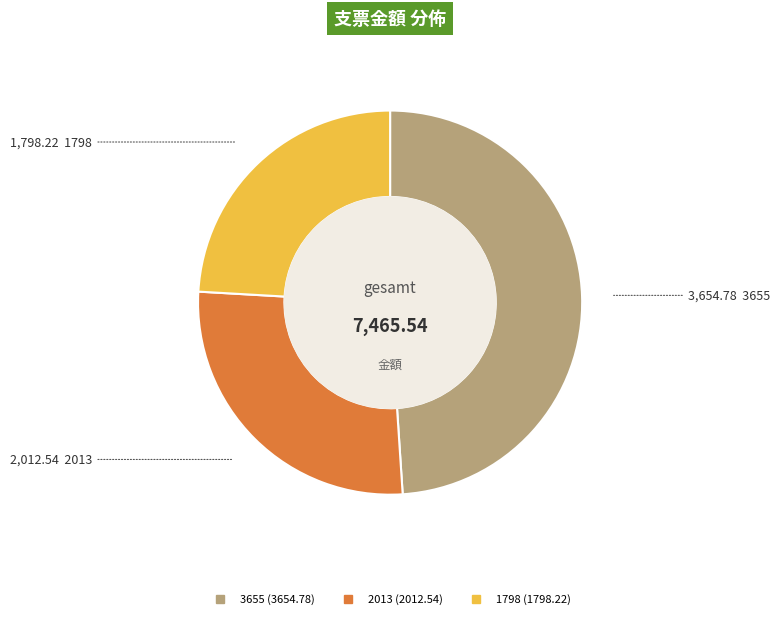

Combined, do 2013 and 1798 account for over 50%?

Yes